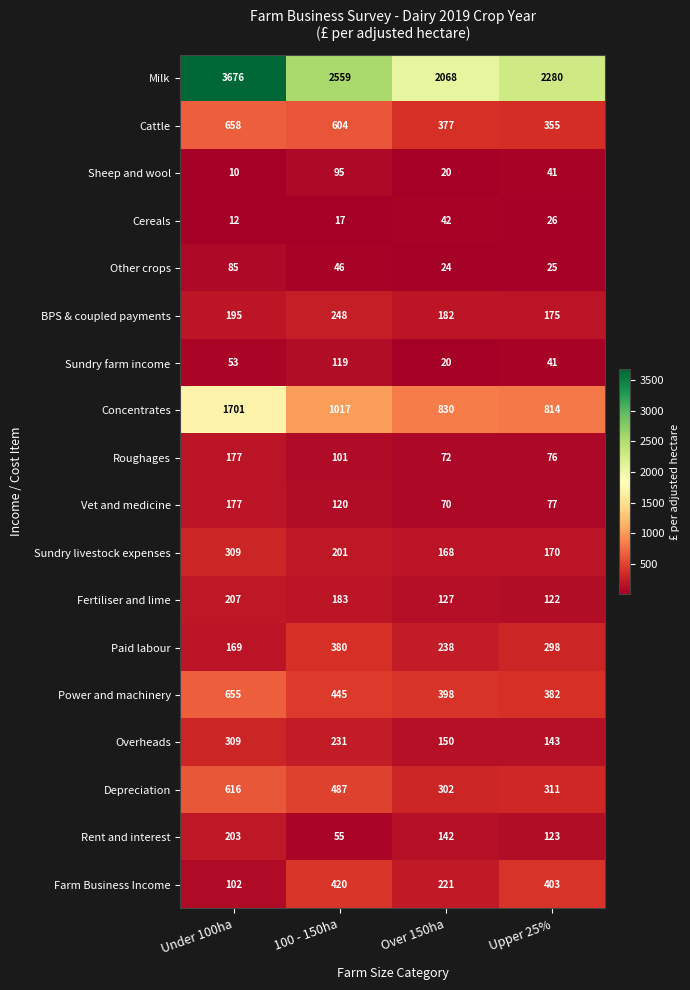

The value of Cereals at Under 100ha is 12. True or false?

True